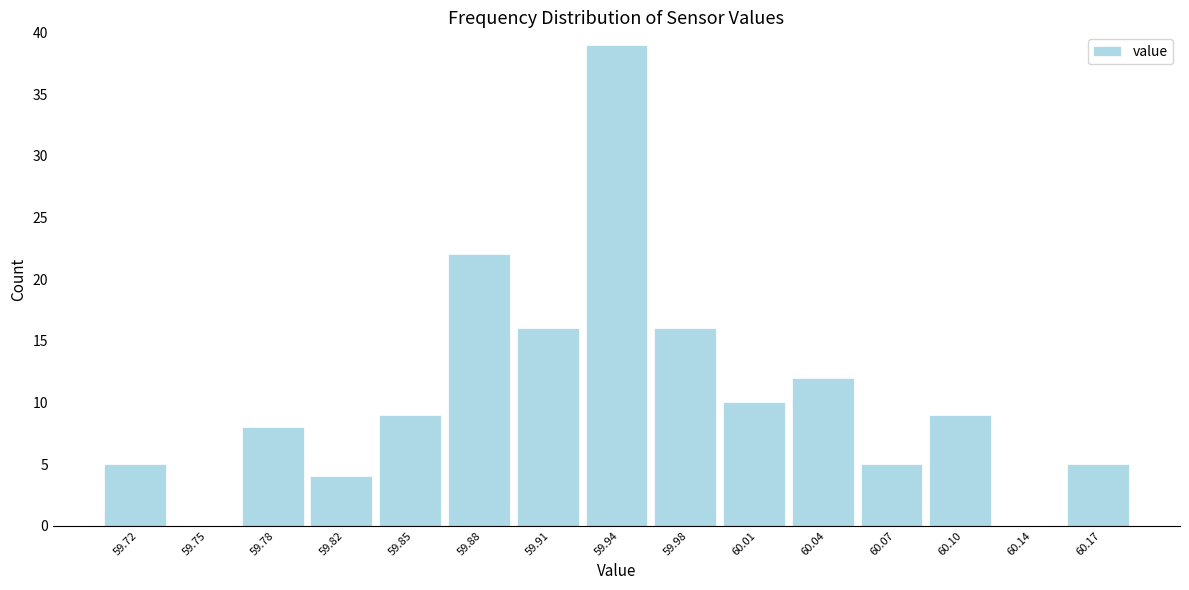

Reading right to left, transcribe all the data shown in this chart.

60.17=5	60.14=0	60.10=9	60.07=5	60.04=12	60.01=10	59.98=16	59.94=39	59.91=16	59.88=22	59.85=9	59.82=4	59.78=8	59.75=0	59.72=5